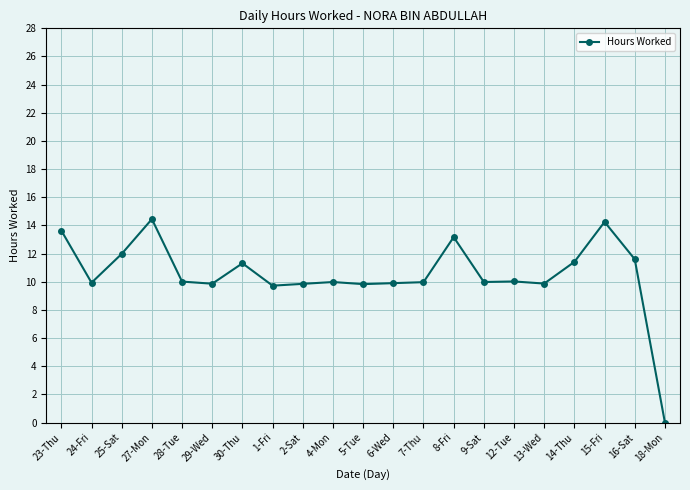

Is it true that the value at 14-Thu is 11.4?

True